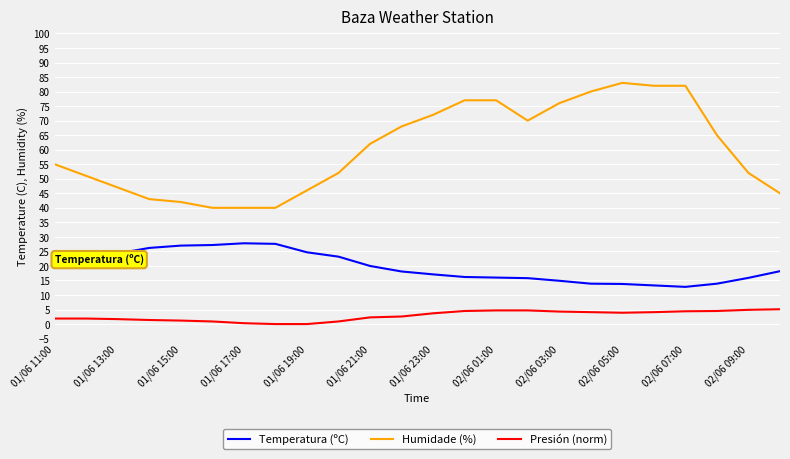

Count the number of data series in this chart.

3